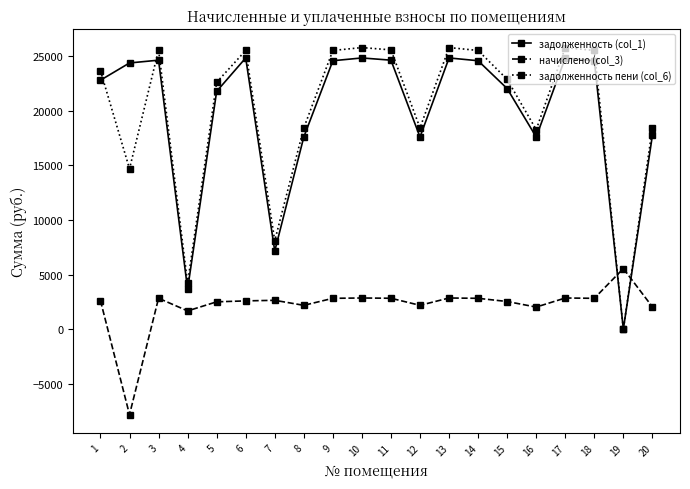

True or false: начислено (col_3) has a value of 2035.8 at 20.

True